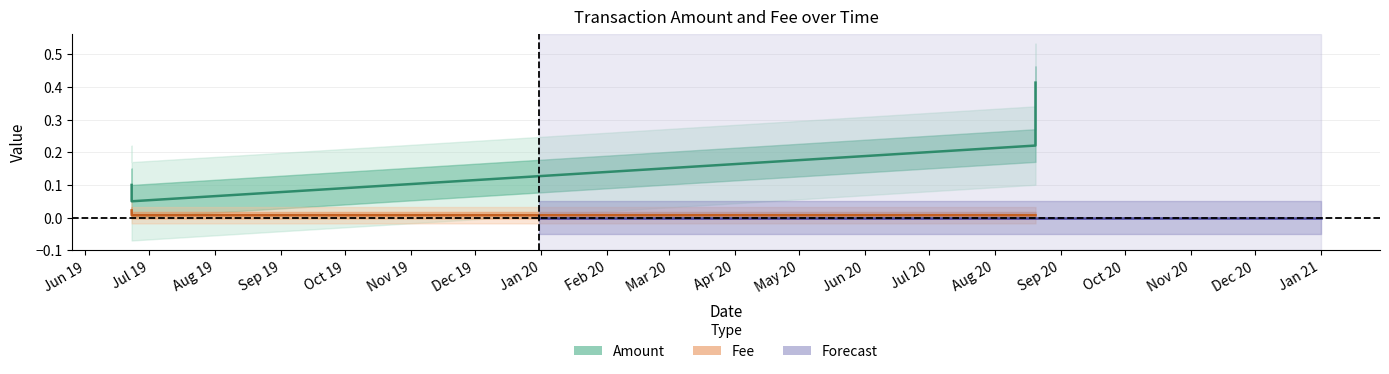

What is the sum of all Amount values?

0.8